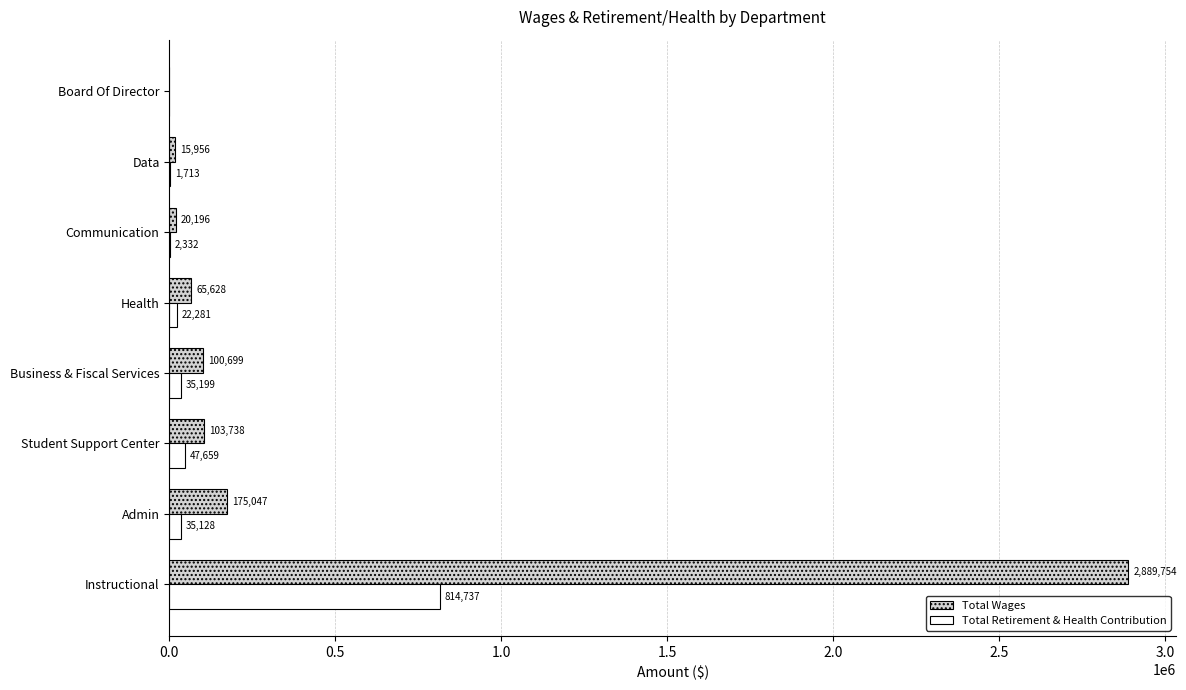

Is the value of Total Wages at Health greater than the value of Total Retirement & Health Contribution at Admin?

Yes